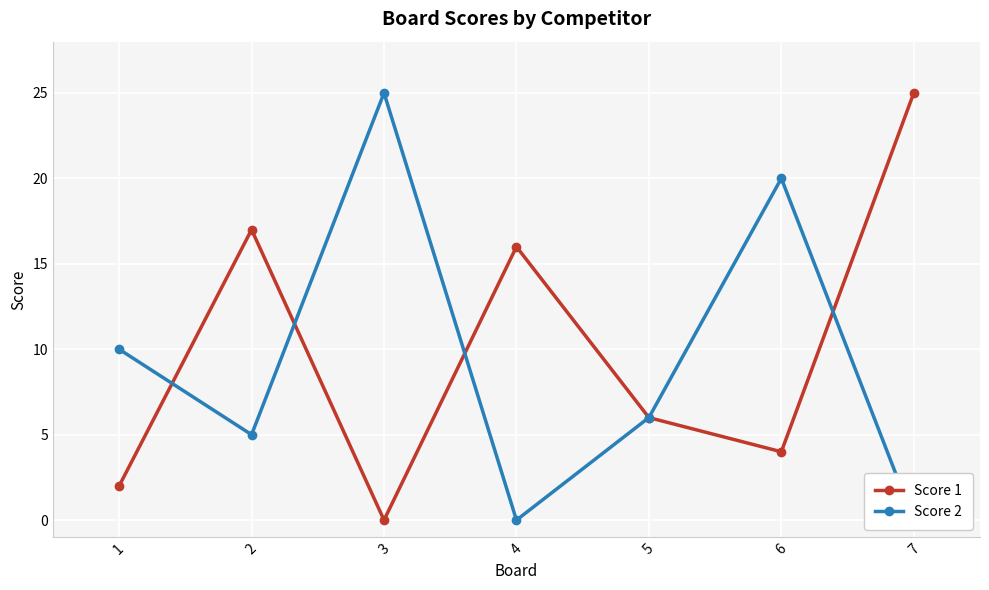

Is the value of Score 1 at 7 greater than the value of Score 2 at 2?

Yes